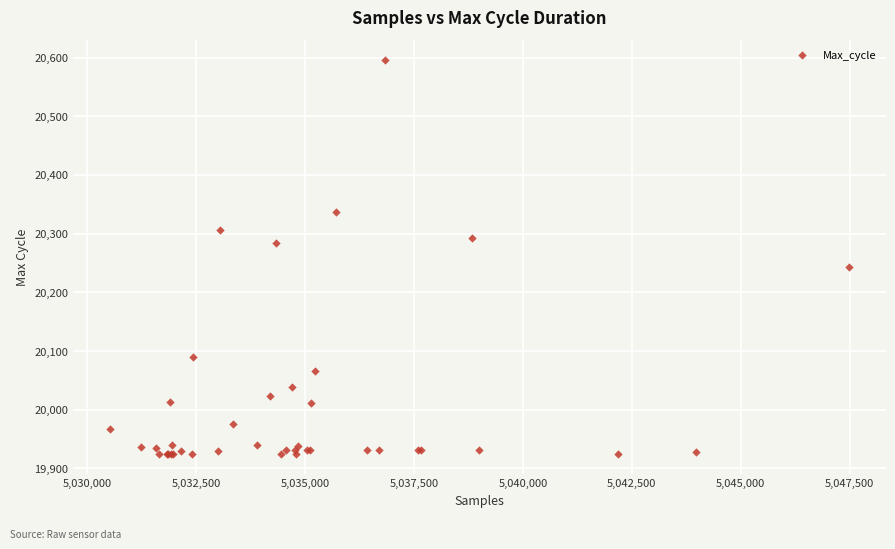

What Y value in the scatter plot is closest to 20260?

20244